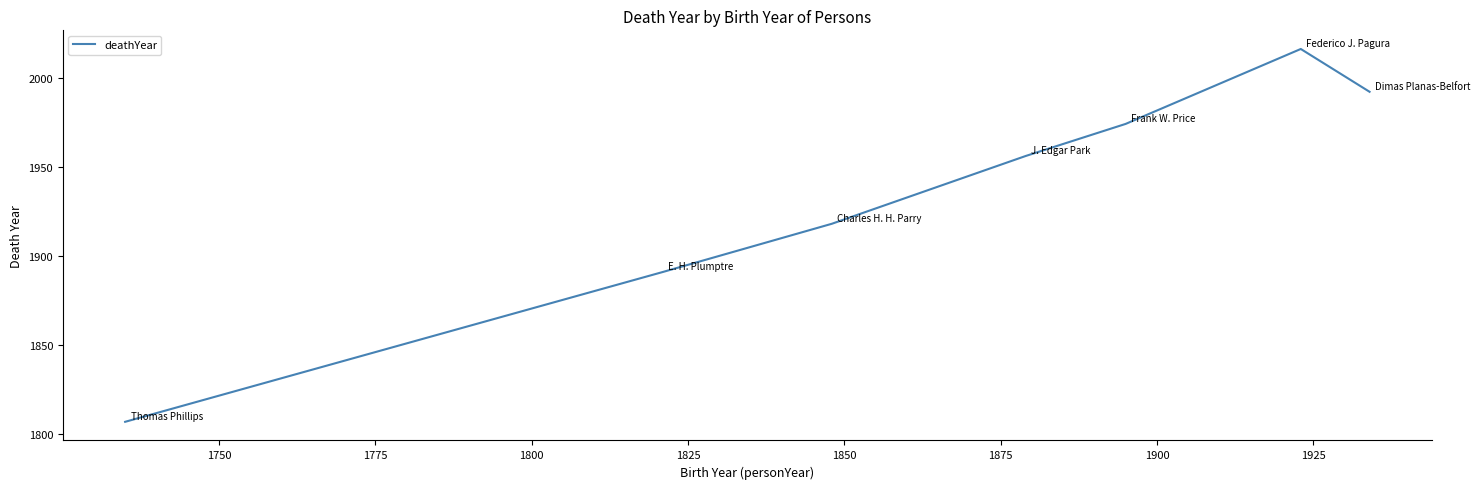

Is this an area chart (filled region under the line)?

No